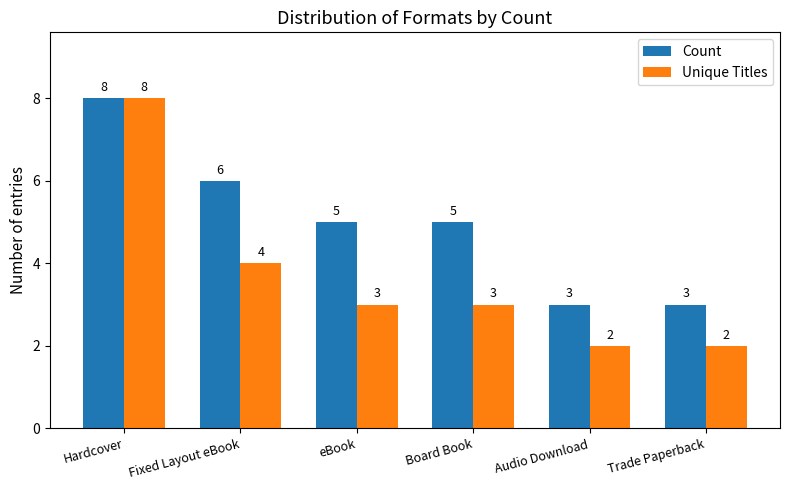

What are all the series names shown in the legend?

Count, Unique Titles